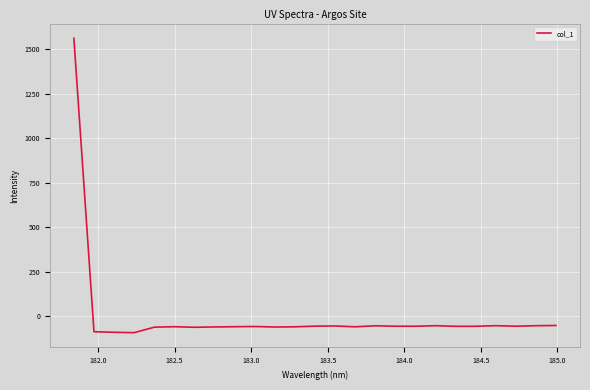

What is the average value?

3.6